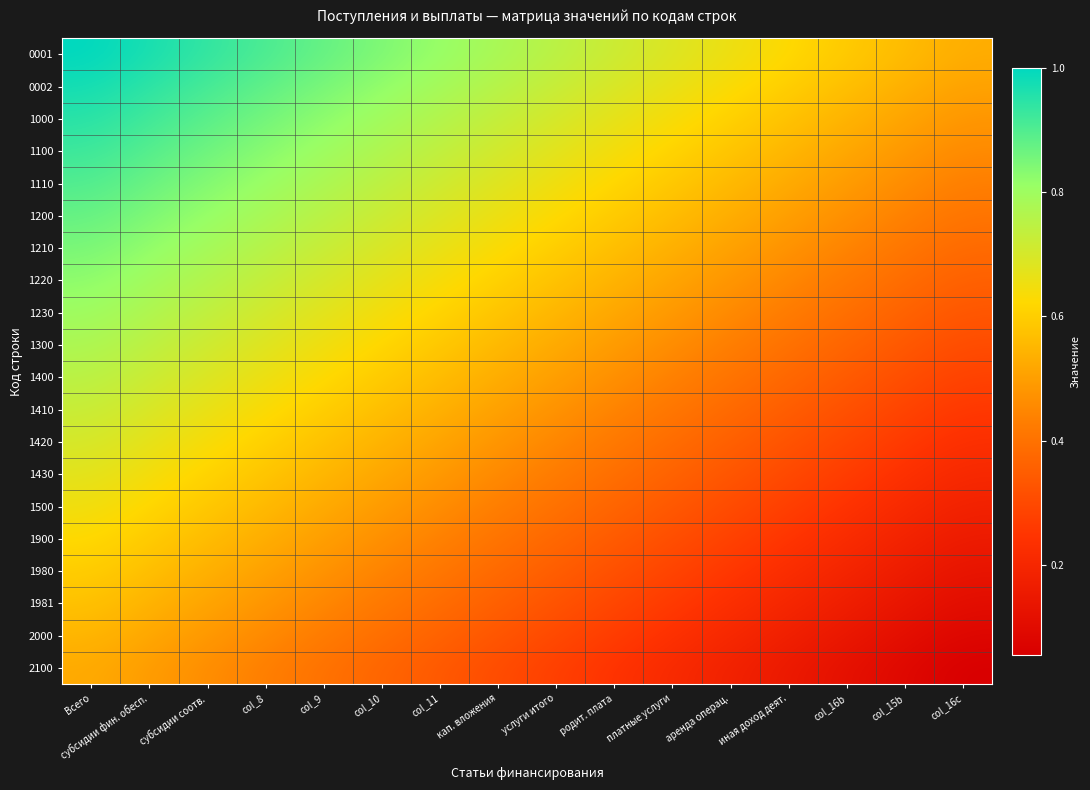

What is the smallest value displayed?

0.1